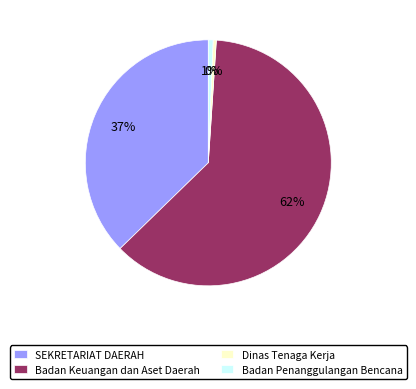

Approximately how many times larger is the value at SEKRETARIAT DAERAH compared to Badan Keuangan dan Aset Daerah?

0.6